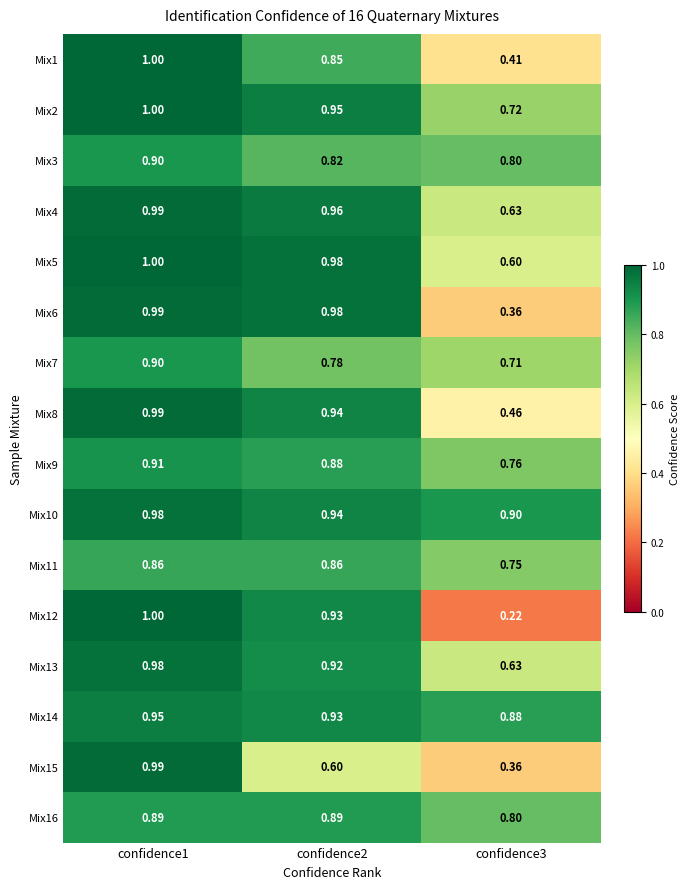

Rank the series at confidence3 from lowest to highest value.

Mix12, Mix6, Mix15, Mix1, Mix8, Mix5, Mix4, Mix13, Mix7, Mix2, Mix11, Mix9, Mix3, Mix16, Mix14, Mix10